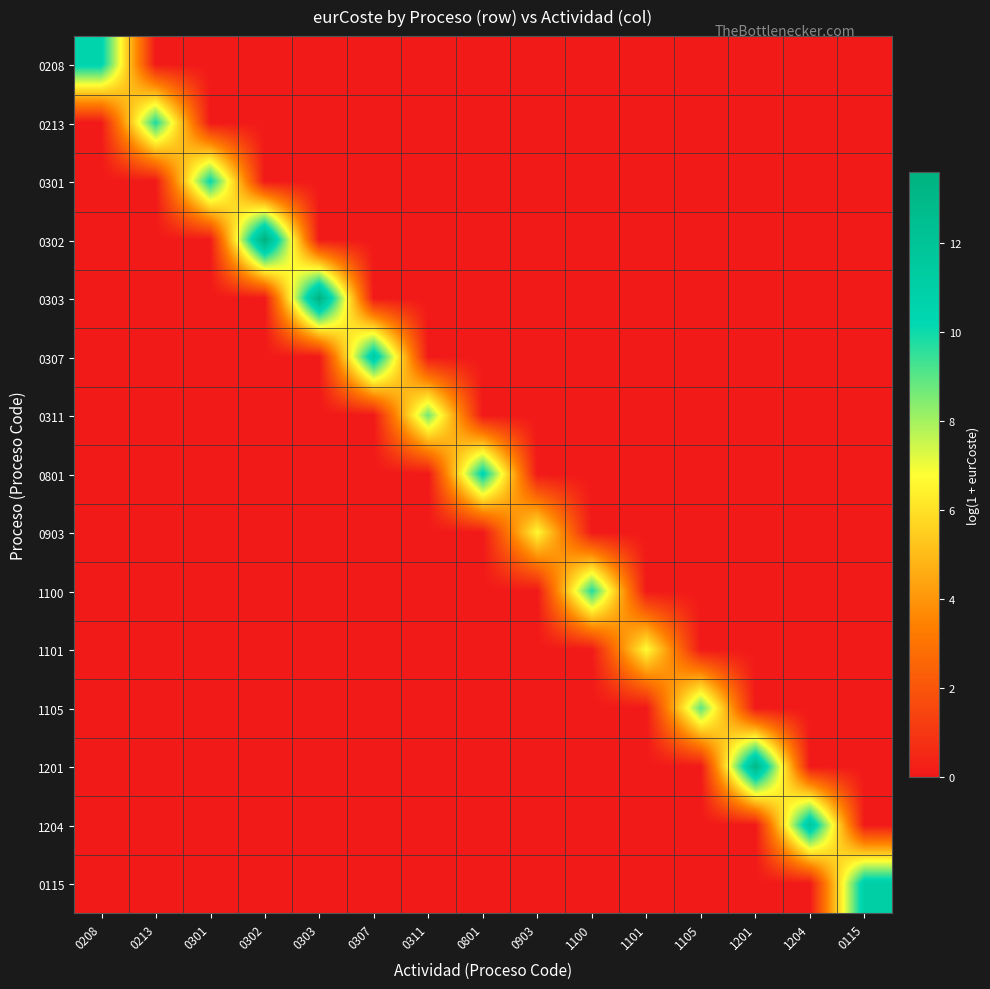

What is the difference between the highest and lowest values at 1204?

11.7